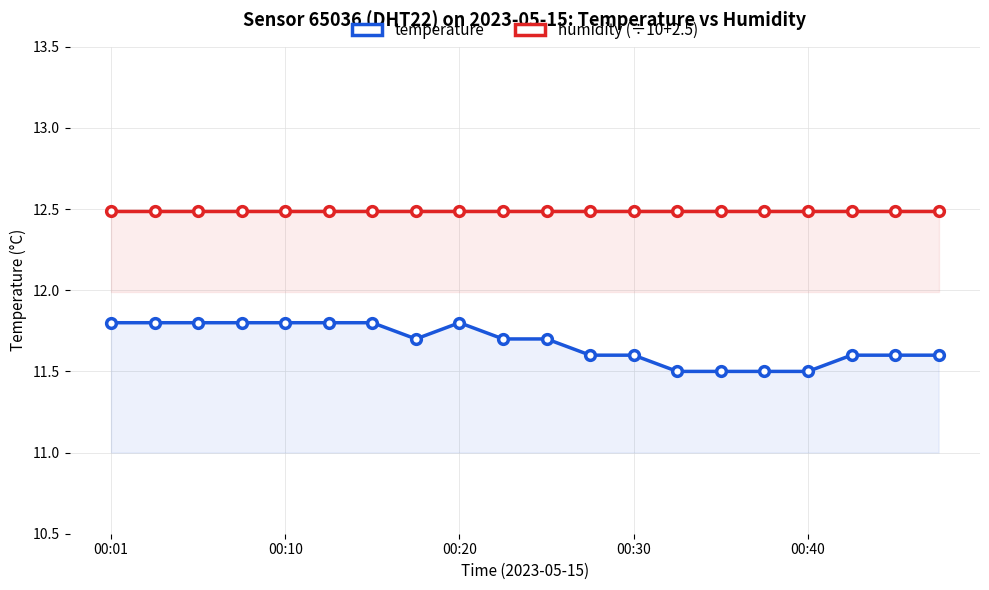

Which series has the largest total across all categories?

humidity (÷10+2.5)